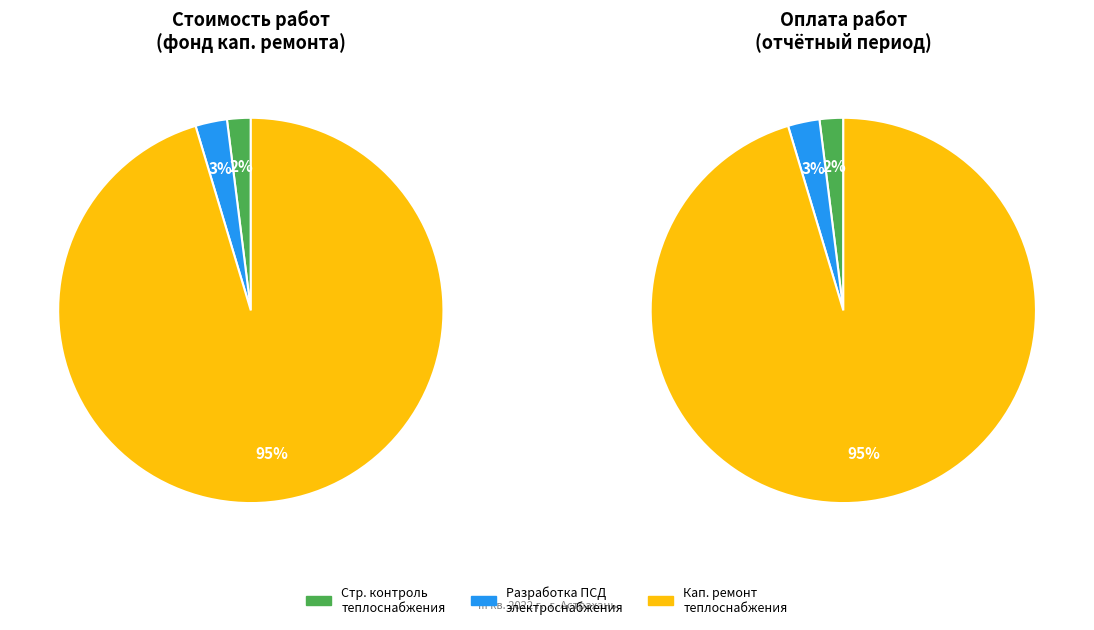

How many segments does this pie chart have?

3